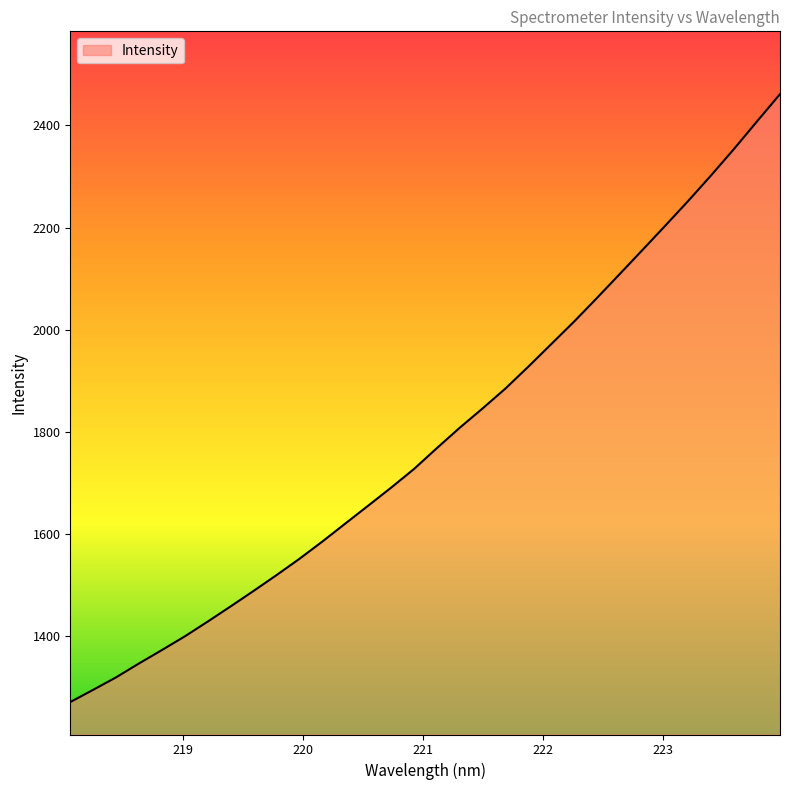

What is the difference between the maximum and minimum values?

1190.2